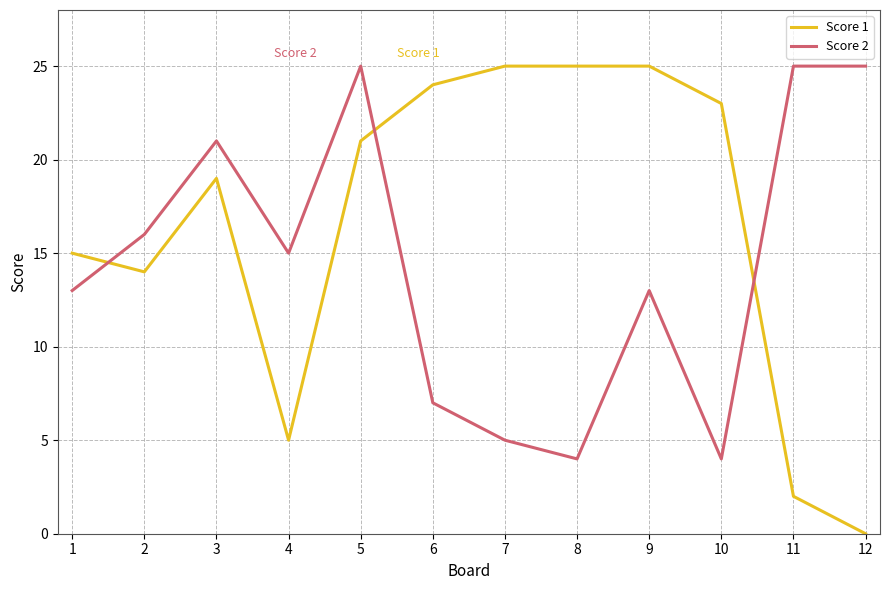

Which category has the lowest value in the Score 1 series?

12